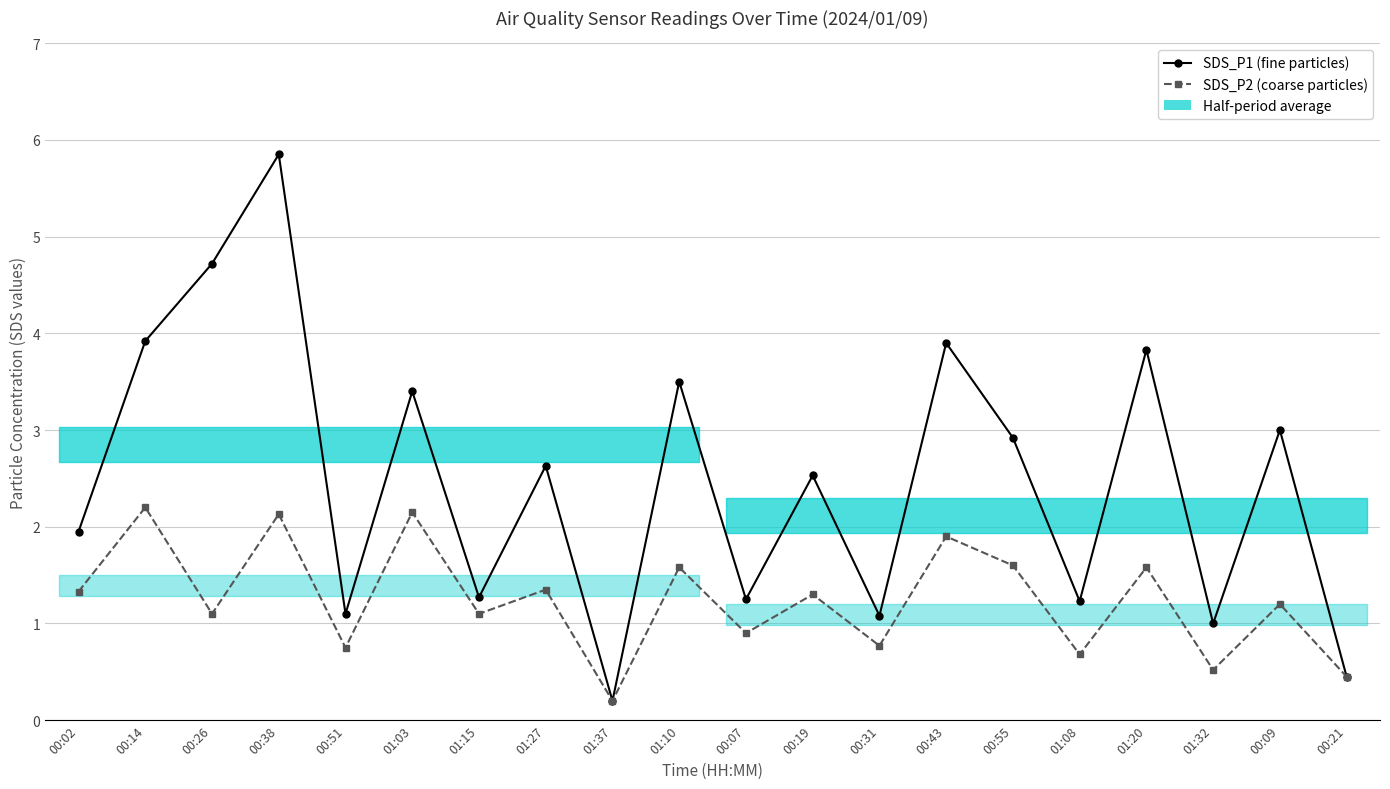

How many interior local peaks does the SDS_P1 (fine particles) series have?

8